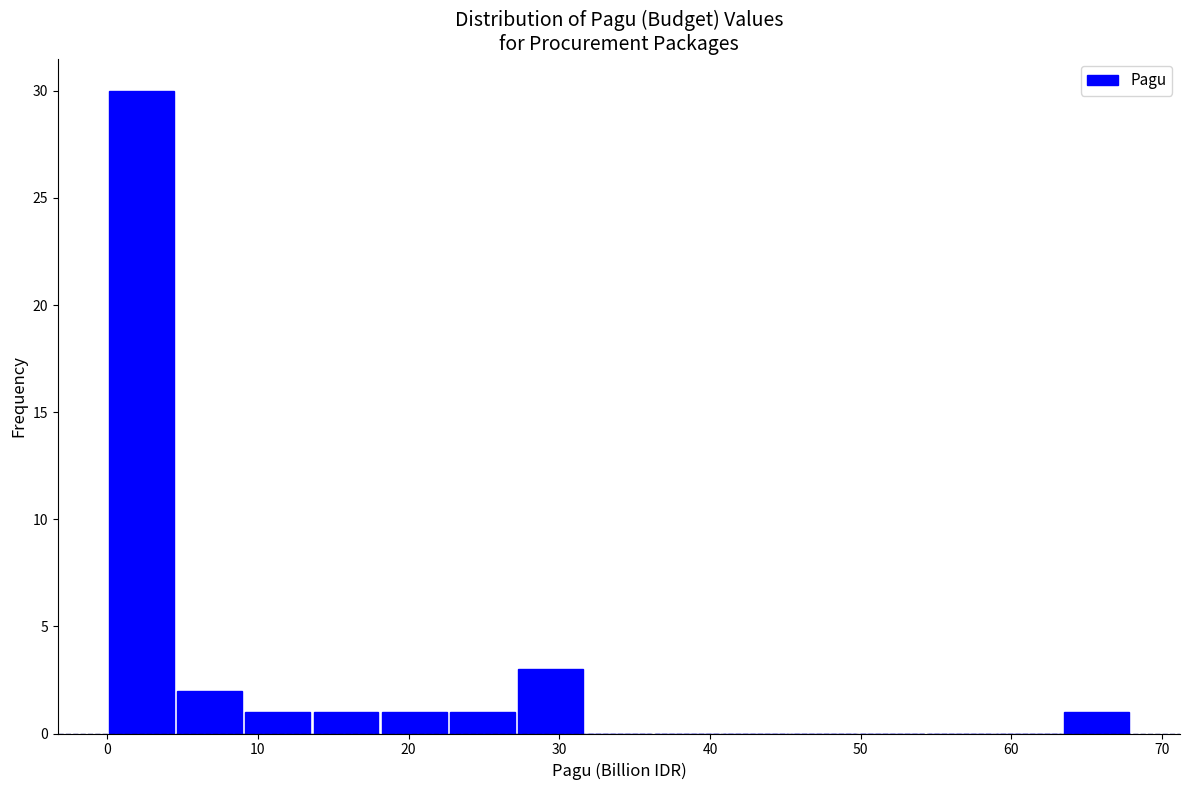

Reading left to right, transcribe this chart: for each bar, give the range it covers on the x-axis and its height. Neither the bar edges nor the heights are printed on the chart, so give them approximately, as read against the axes.

0 to 5: 30
5 to 9: 2
9 to 14: 1
14 to 18: 1
18 to 23: 1
23 to 27: 1
27 to 32: 3
32 to 36: 0
36 to 41: 0
41 to 45: 0
45 to 50: 0
50 to 54: 0
54 to 59: 0
59 to 63: 0
63 to 68: 1